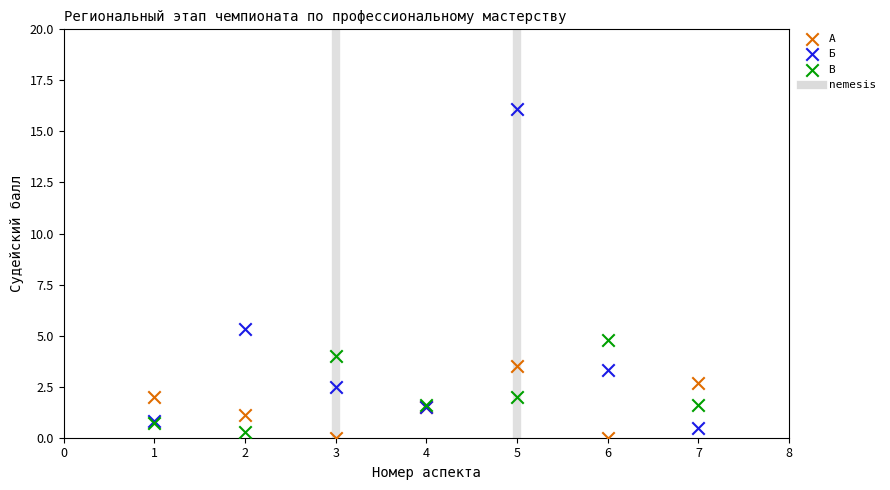

Which series reaches the maximum Y coordinate?

Б